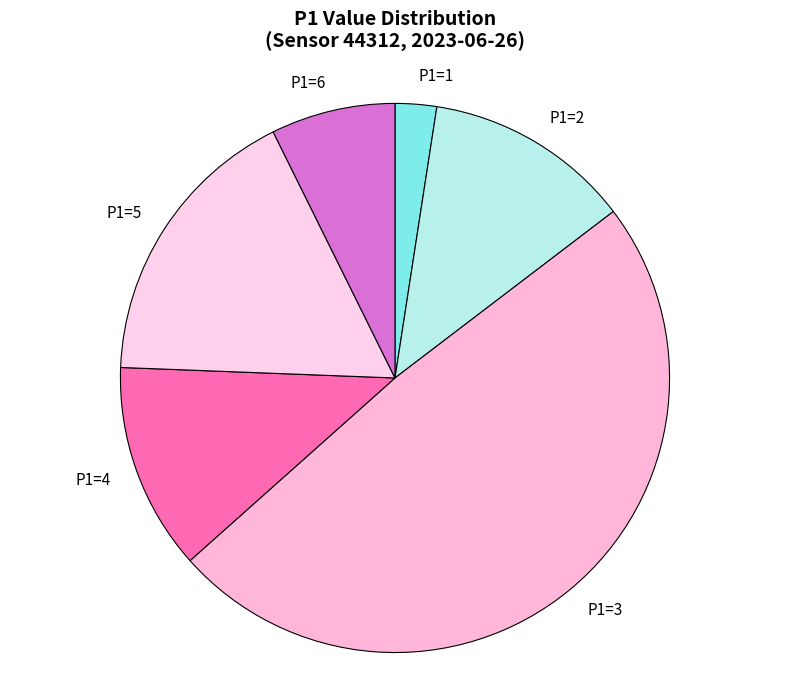

Between P1=4 and P1=6, which is larger?

P1=4